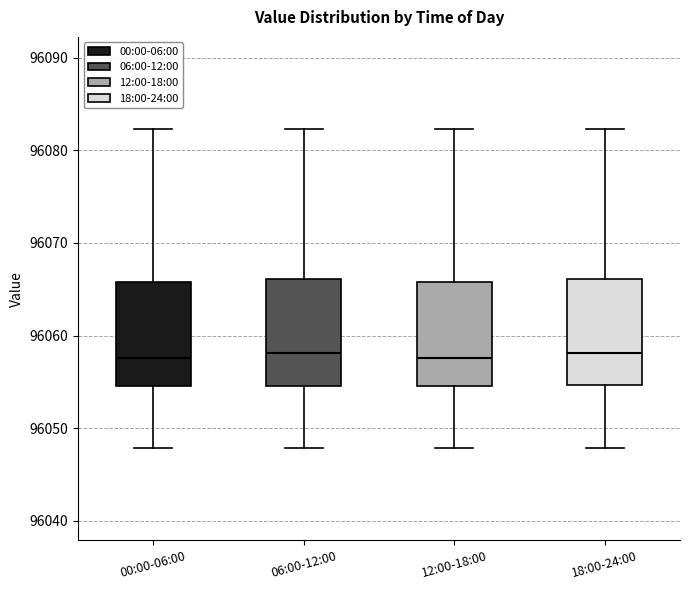

Where is the lower edge of the box for 12:00-18:00 on the y-axis? The values are not printed on the chart, so give them approximately, as read against the axis.

96054